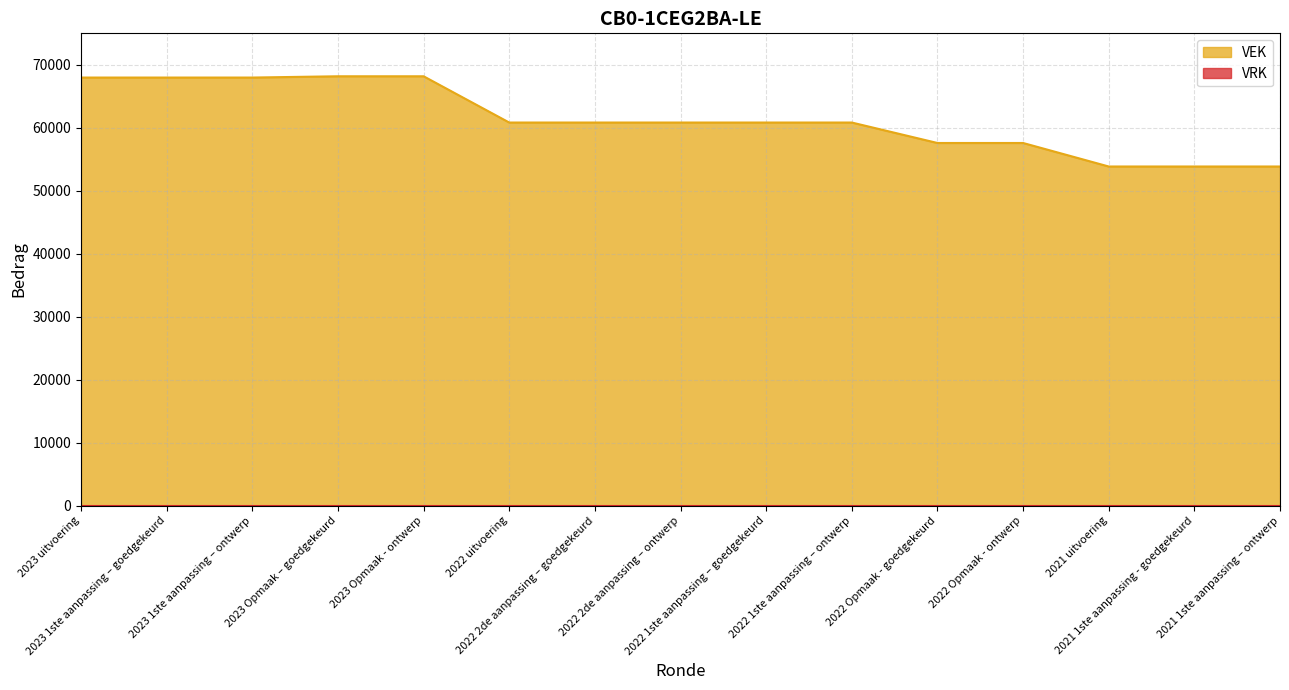

List the labels in order of value, smallest first.

2021 uitvoering, 2021 1ste aanpassing - goedgekeurd, 2021 1ste aanpassing – ontwerp, 2022 Opmaak - goedgekeurd, 2022 Opmaak - ontwerp, 2022 uitvoering, 2022 2de aanpassing – goedgekeurd, 2022 2de aanpassing – ontwerp, 2022 1ste aanpassing – goedgekeurd, 2022 1ste aanpassing – ontwerp, 2023 uitvoering, 2023 1ste aanpassing – goedgekeurd, 2023 1ste aanpassing – ontwerp, 2023 Opmaak – goedgekeurd, 2023 Opmaak - ontwerp